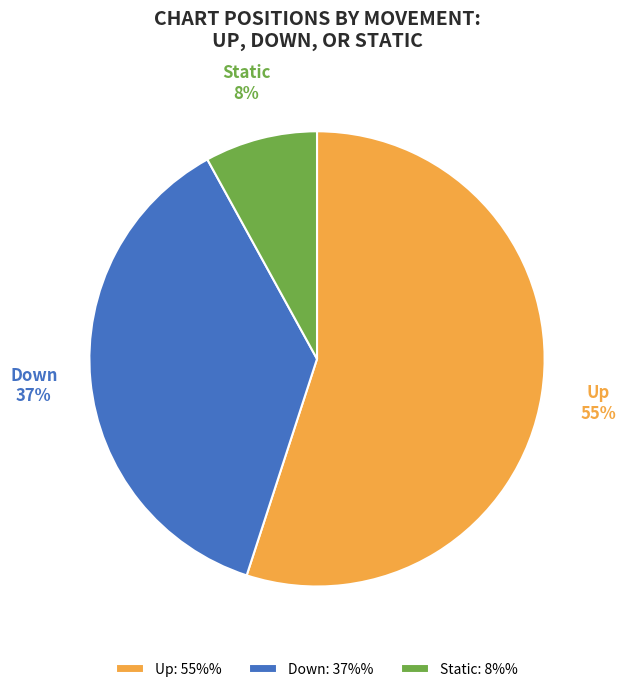

Between Down: 37%% and Up: 55%%, which is larger?

Up: 55%%